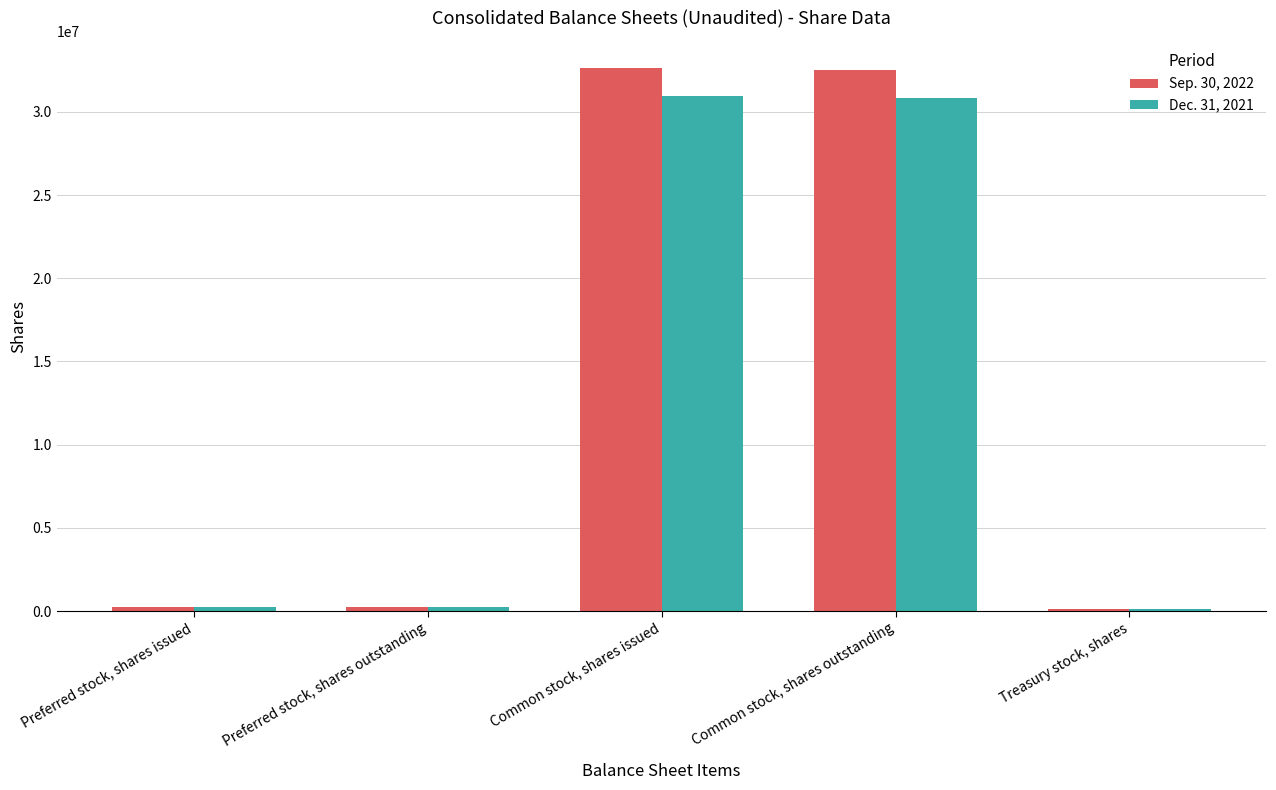

True or false: Sep. 30, 2022 has a value of 32527172 at Common stock, shares outstanding.

True